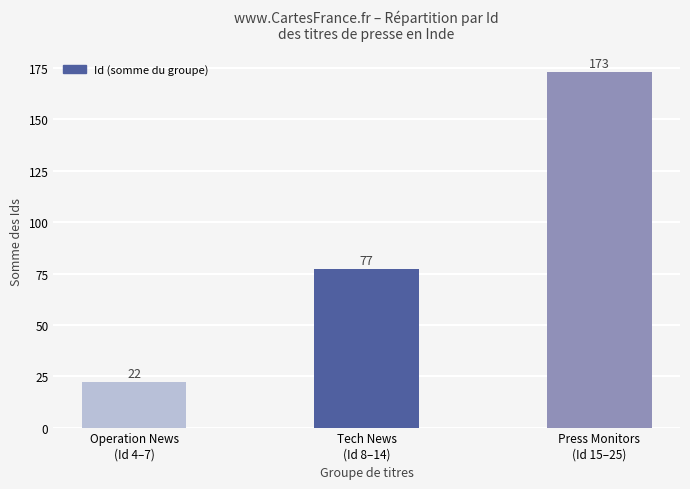

How many values are below 77?

1